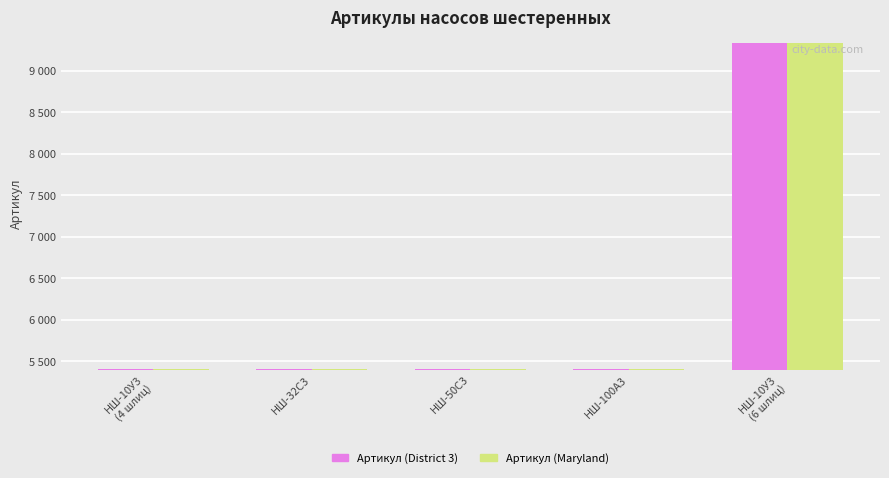

Which series changed the most between НШ-10У3
(4 шлиц) and НШ-100А3?

Артикул (District 3)